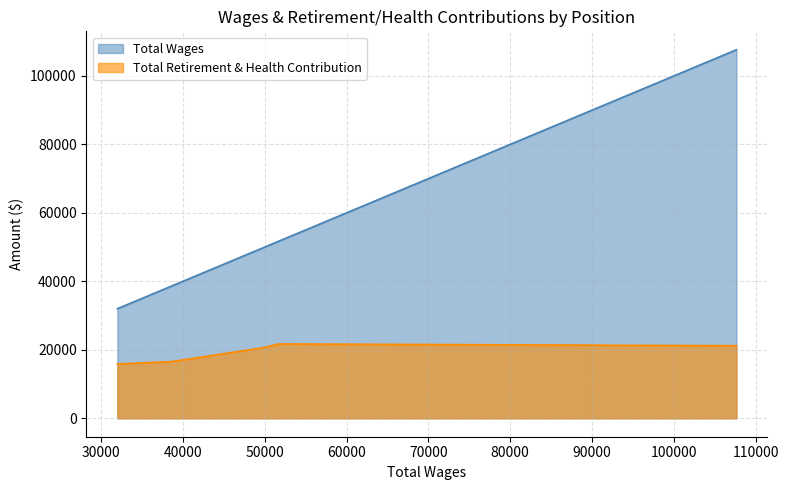

Rank the series by their maximum value, from highest to lowest.

Total Wages, Total Retirement & Health Contribution